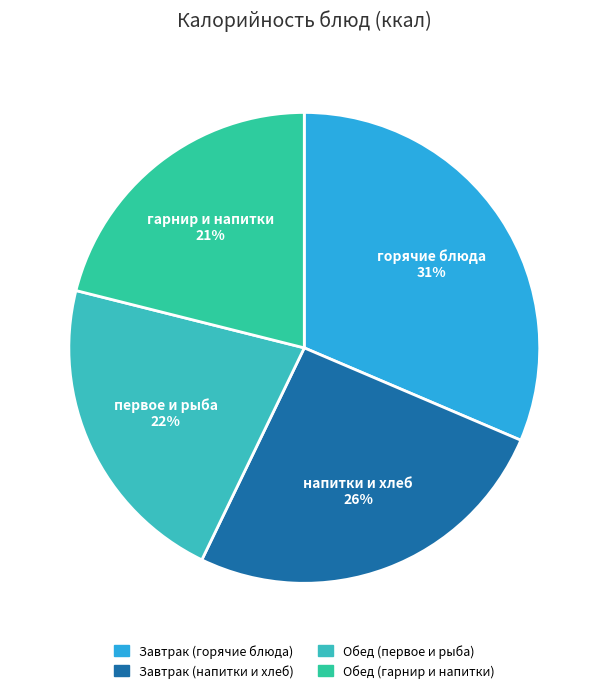

How many slices are in this pie chart?

4